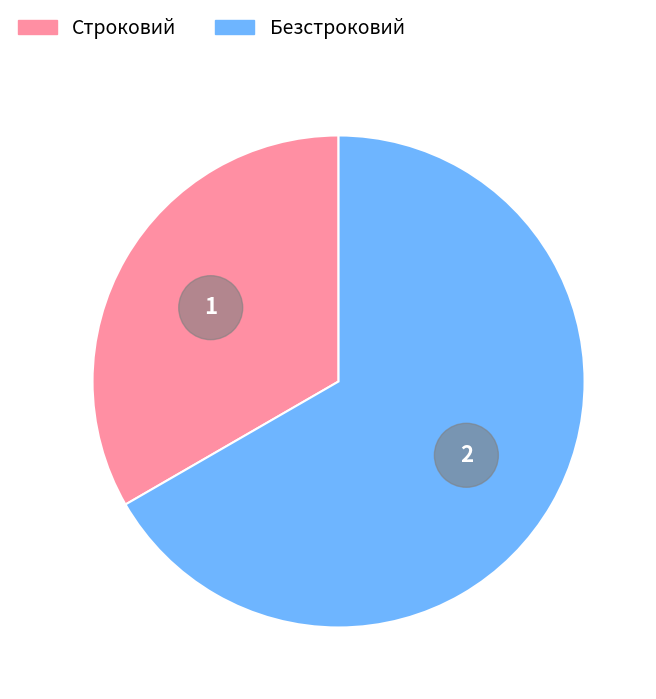

True or false: Безстроковий accounts for 58% of the total.

False